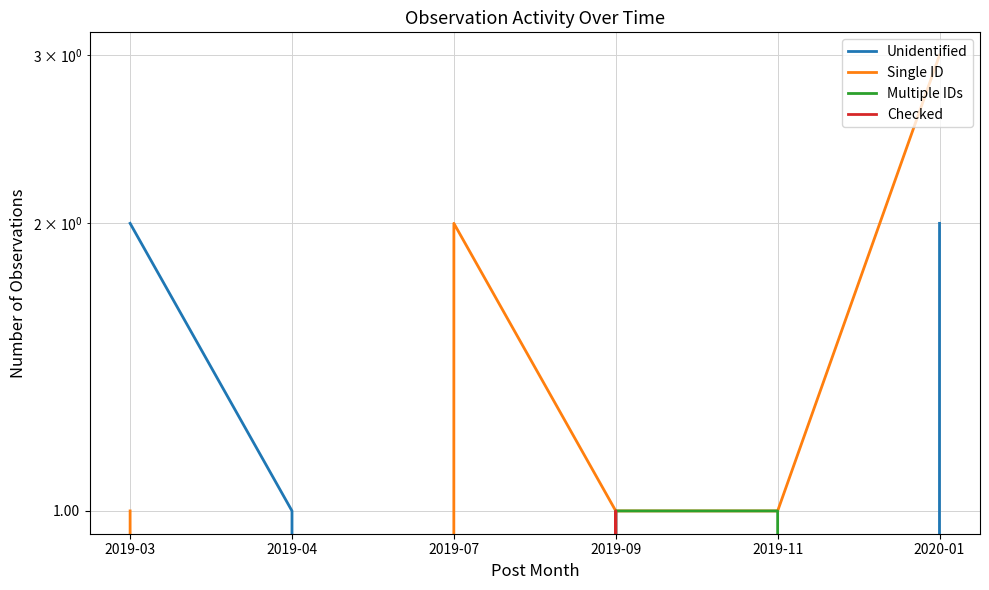

True or false: Checked and Single ID intersect in this chart.

False